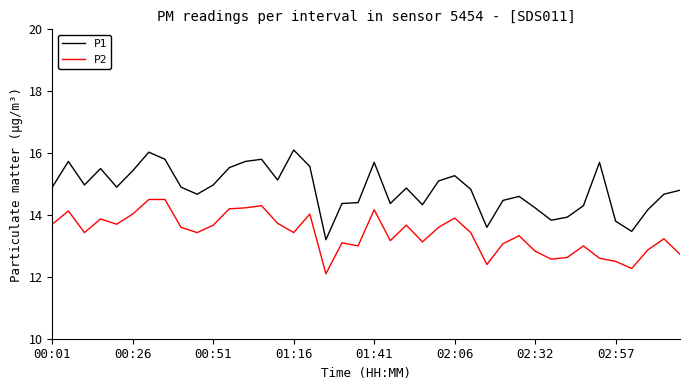

Rank the series by their average value, from highest to lowest.

P1, P2